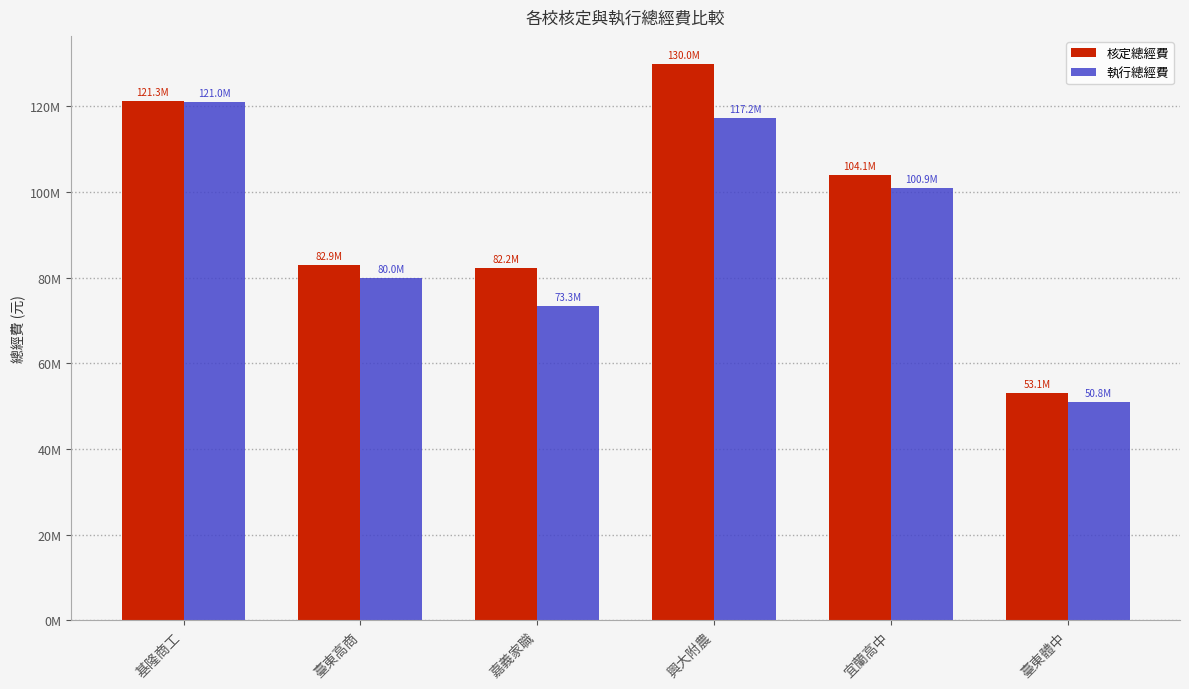

What are all the series names shown in the legend?

核定總經費, 執行總經費